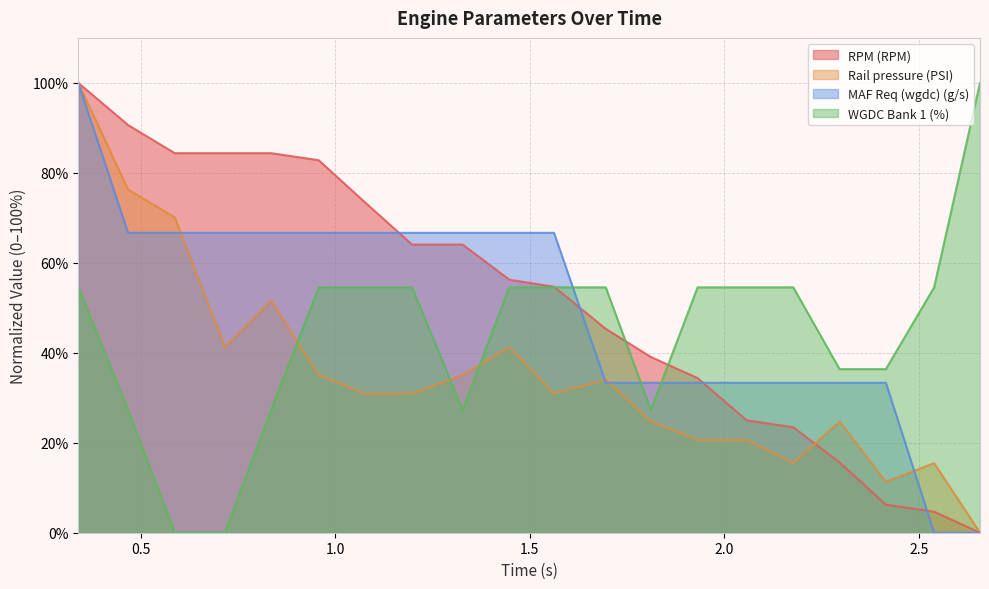

What is the label of the 5th point from the right?

2.177